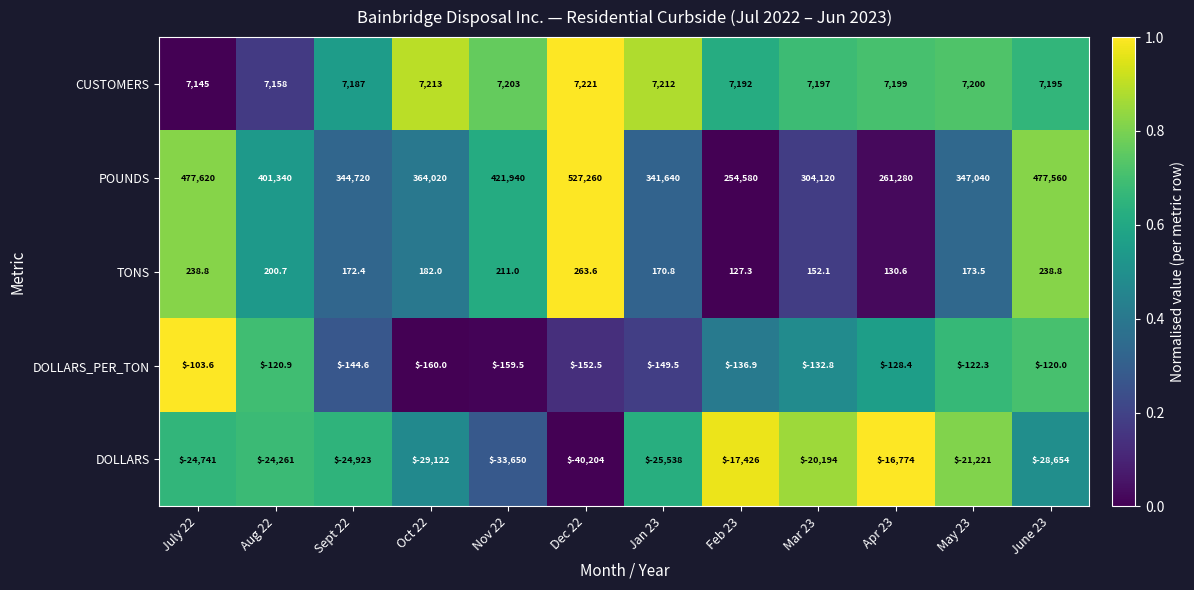

List the series in order of their peak value, highest first.

POUNDS, CUSTOMERS, TONS, DOLLARS_PER_TON, DOLLARS